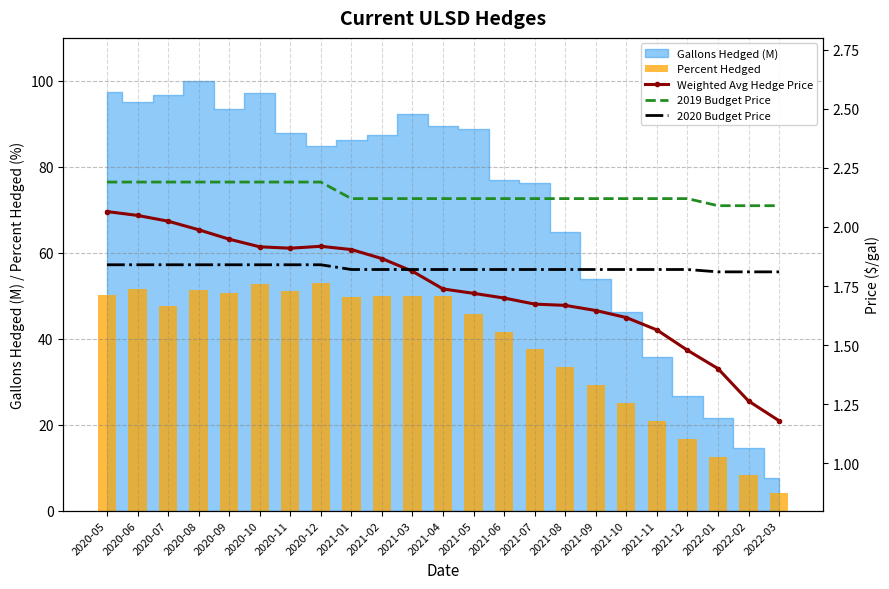

Reading right to left, what are all the values shown in this chart?

Percent Hedged: 4.2	8.3	12.5	16.7	20.8	25.0	29.2	33.3	37.5	41.7	45.8	50.0	50.0	50.0	49.8	52.9	51.1	52.7	50.6	51.4	47.5	51.6	50.3
Weighted Avg Hedge Price: 1.2	1.3	1.4	1.5	1.6	1.6	1.6	1.7	1.7	1.7	1.7	1.7	1.8	1.9	1.9	1.9	1.9	1.9	1.9	2.0	2.0	2.0	2.1
2019 Budget Price: 2.1	2.1	2.1	2.1	2.1	2.1	2.1	2.1	2.1	2.1	2.1	2.1	2.1	2.1	2.1	2.2	2.2	2.2	2.2	2.2	2.2	2.2	2.2
2020 Budget Price: 1.8	1.8	1.8	1.8	1.8	1.8	1.8	1.8	1.8	1.8	1.8	1.8	1.8	1.8	1.8	1.8	1.8	1.8	1.8	1.8	1.8	1.8	1.8